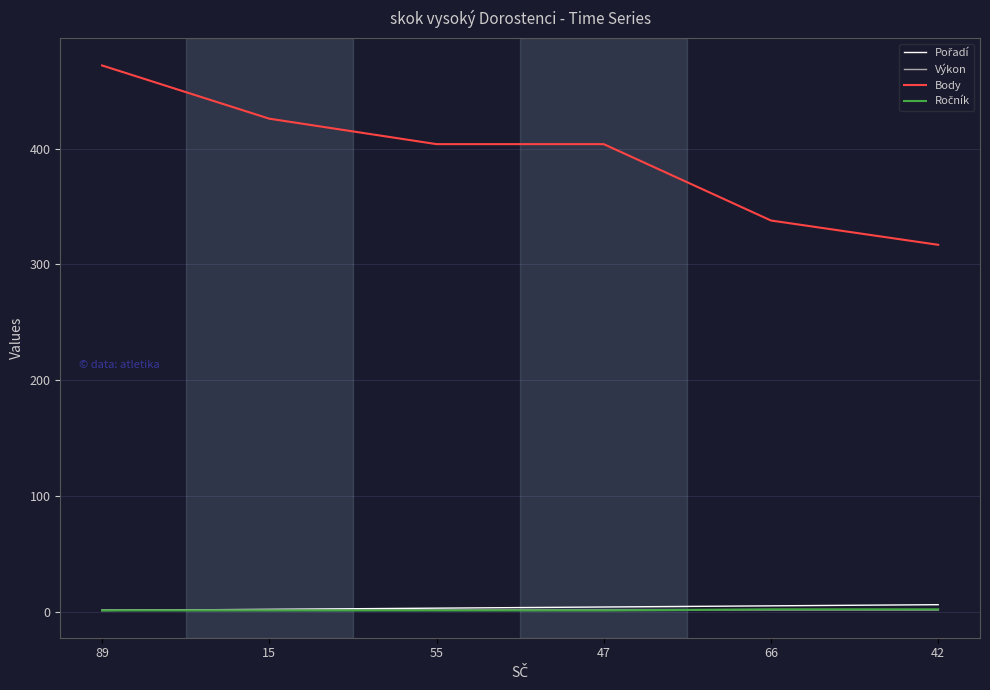

Is it true that Výkon equals 1.5 at 55?

True